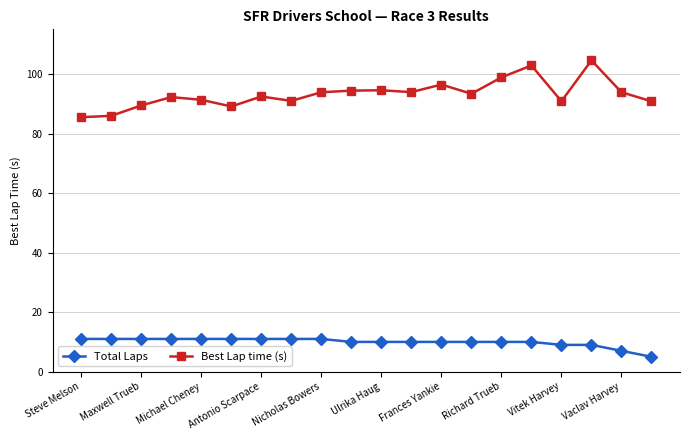

True or false: Best Lap time (s) and Total Laps cross at least once.

False